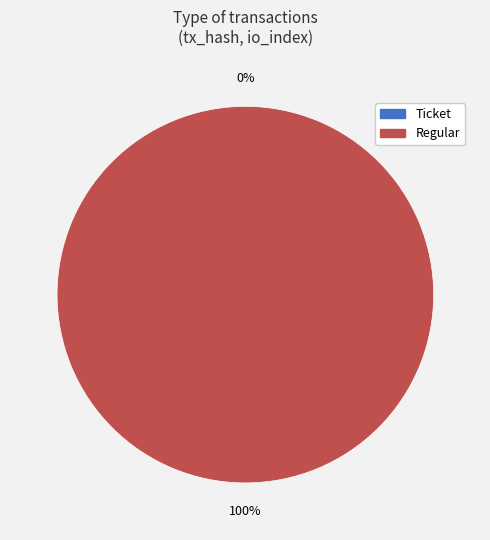

The Ticket slice represents 8% of the pie. True or false?

False